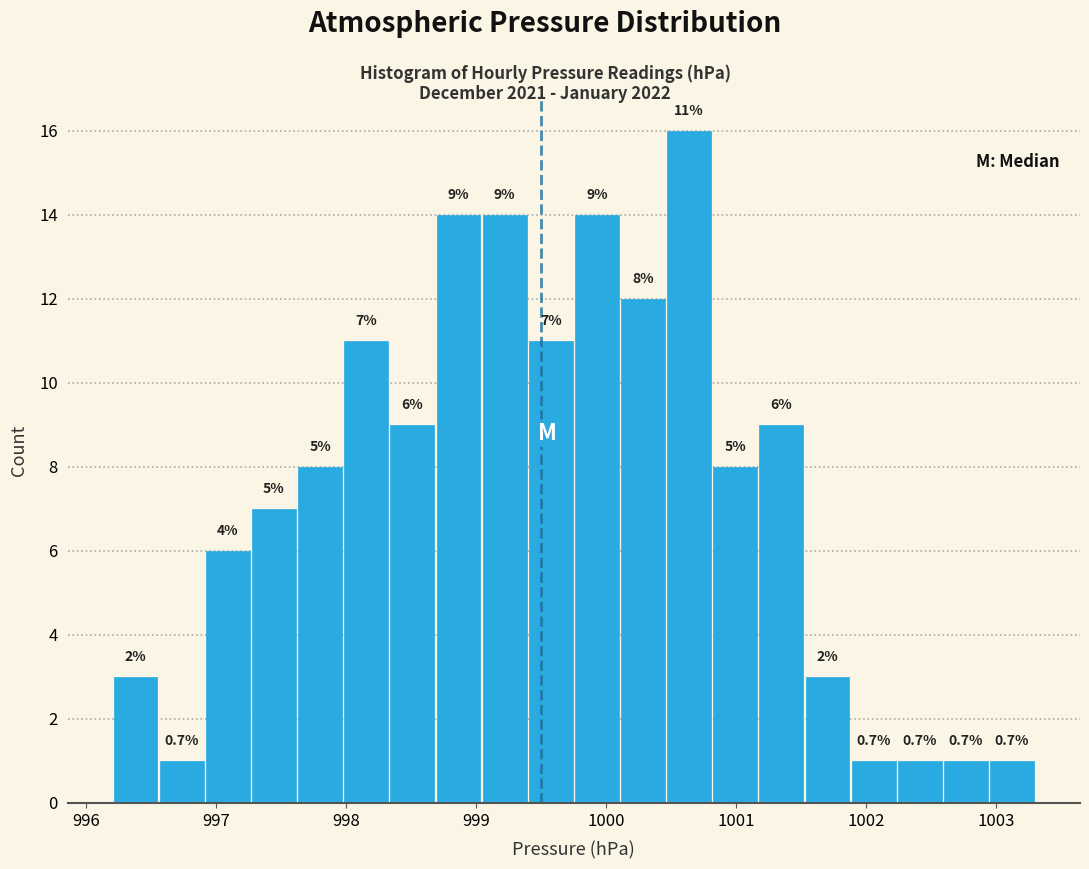

Read against the x-axis, roughly where is the centre of the tallest bar?

1000.6